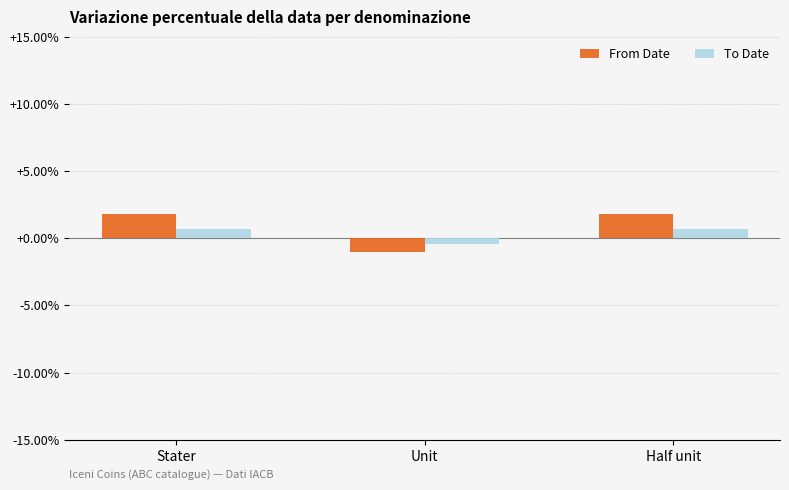

How many positive values does the To Date series have?

2